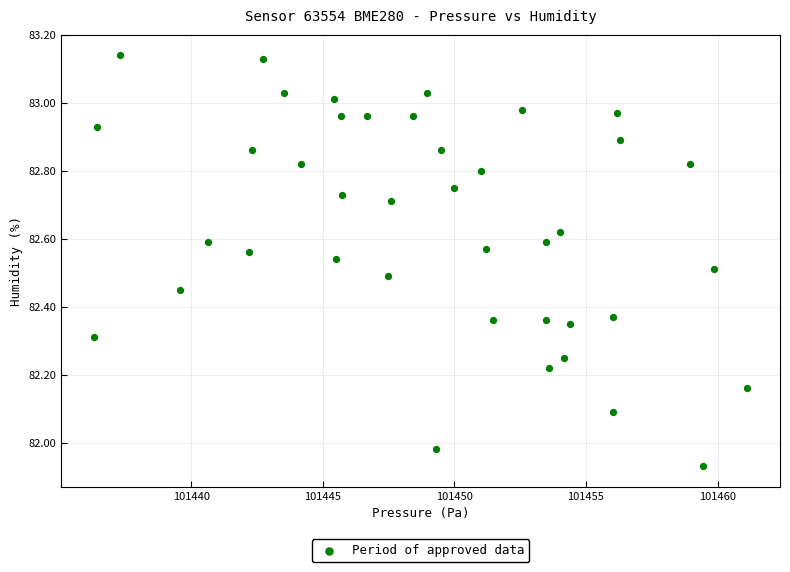

What is the range of X values (max minus min)?

24.8